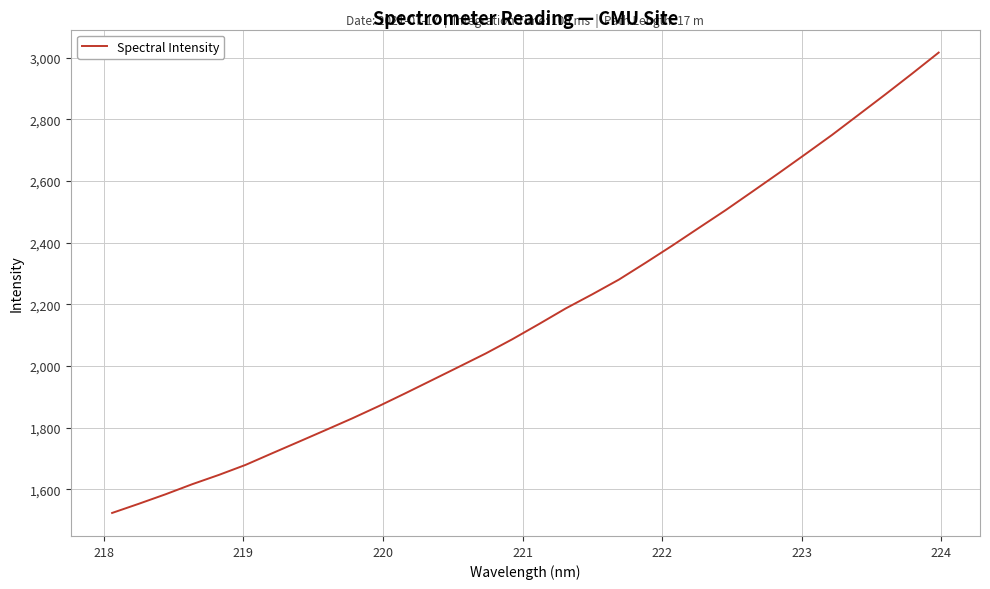

What is the difference between the maximum and minimum values?

1493.9